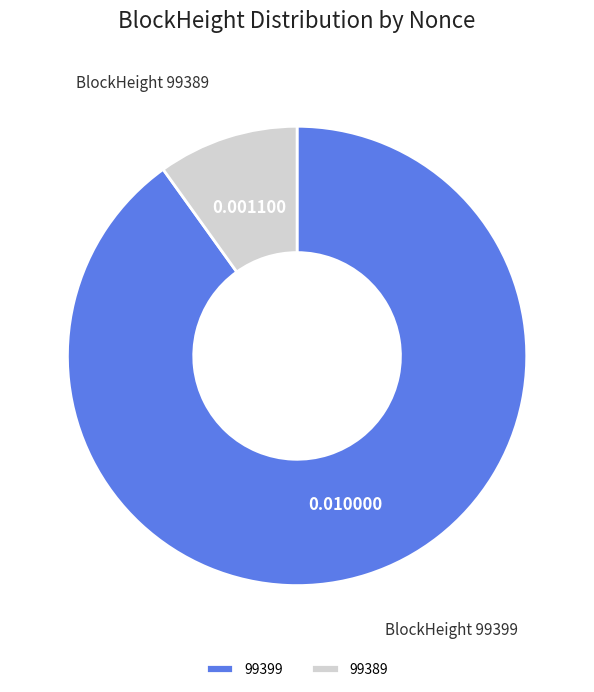

Count the number of slices in the pie.

2